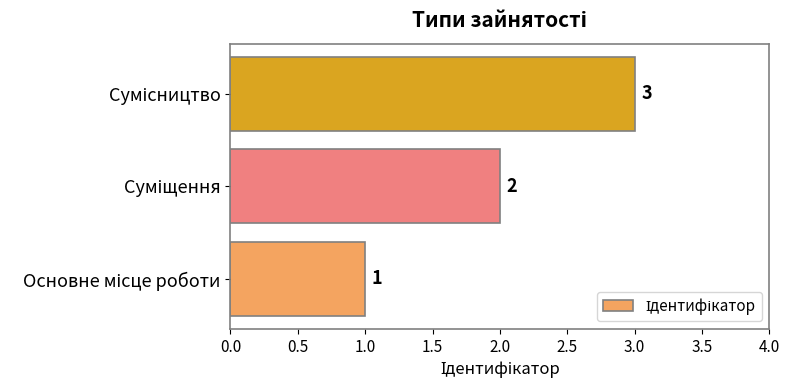

What is the greatest value displayed?

3